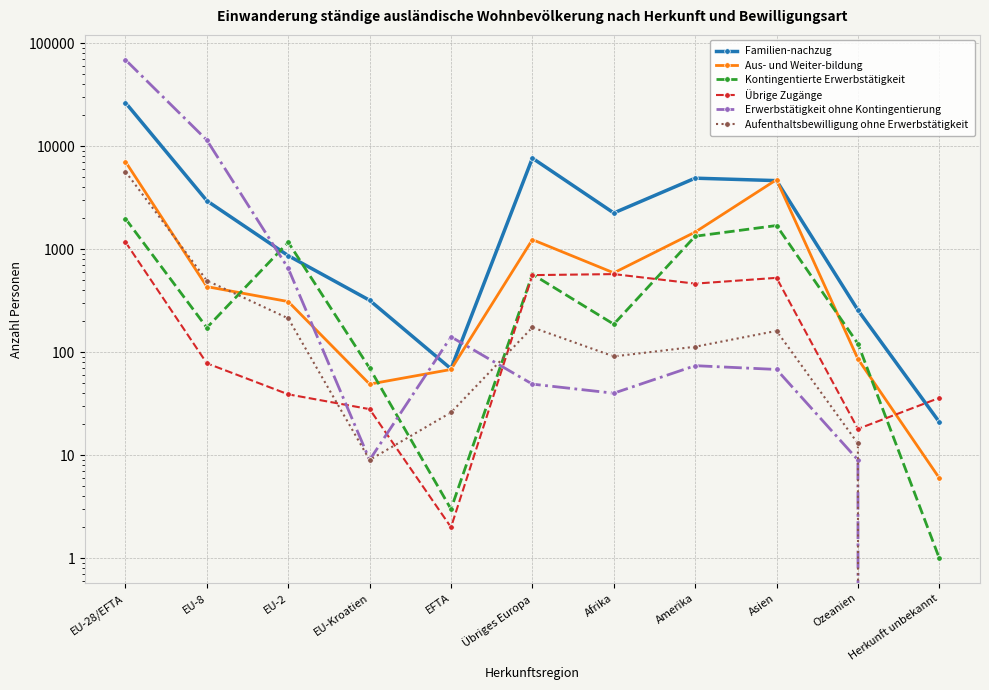

Where is the first local minimum for Familien-nachzug?

EFTA